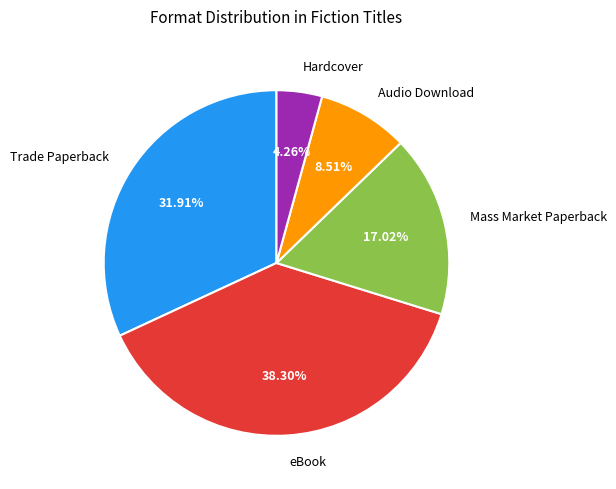

How many slices are in this pie chart?

5